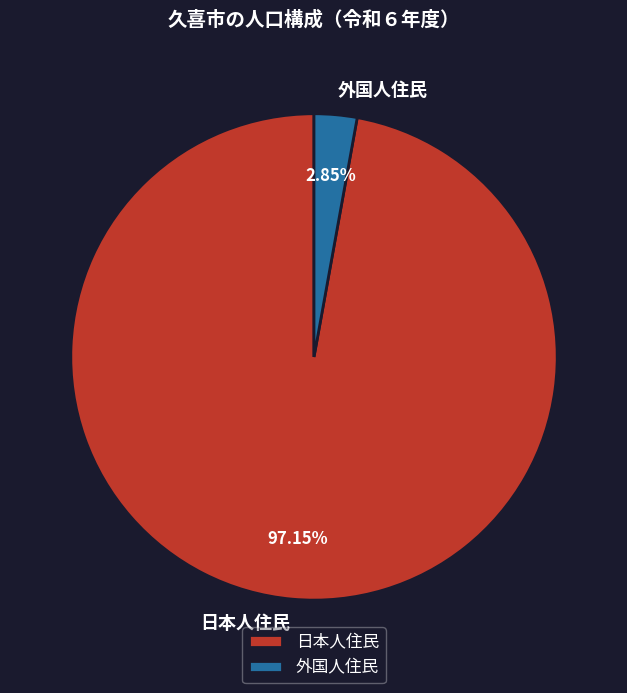

What is the largest slice in the pie chart?

日本人住民